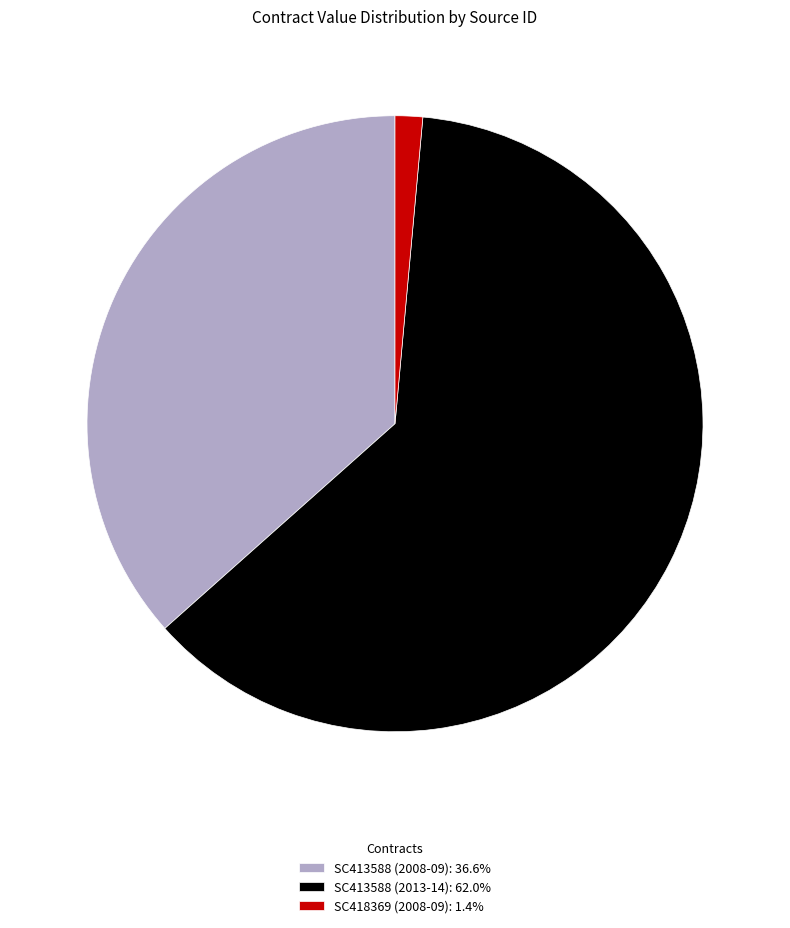

Rank the categories by value from lowest to highest.

SC418369 (2008-09), SC413588 (2008-09), SC413588 (2013-14)